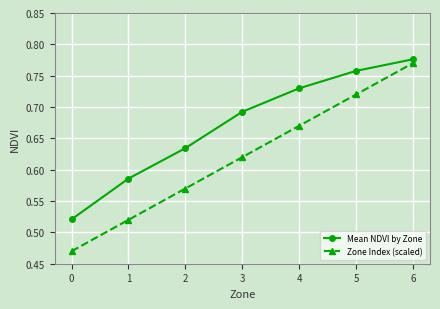

What is the difference between the highest and lowest values at 0?

0.1